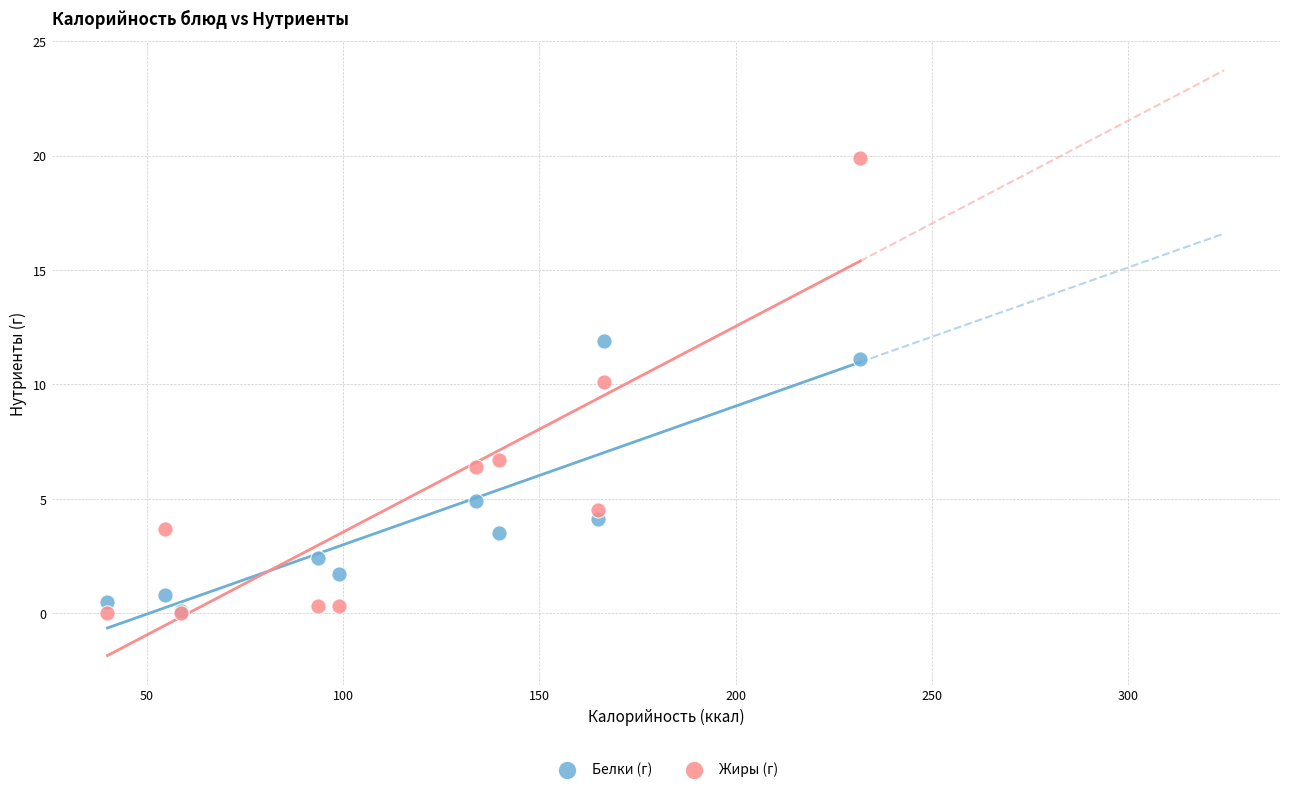

Across all series, what Y value is closest to 9?

10.1